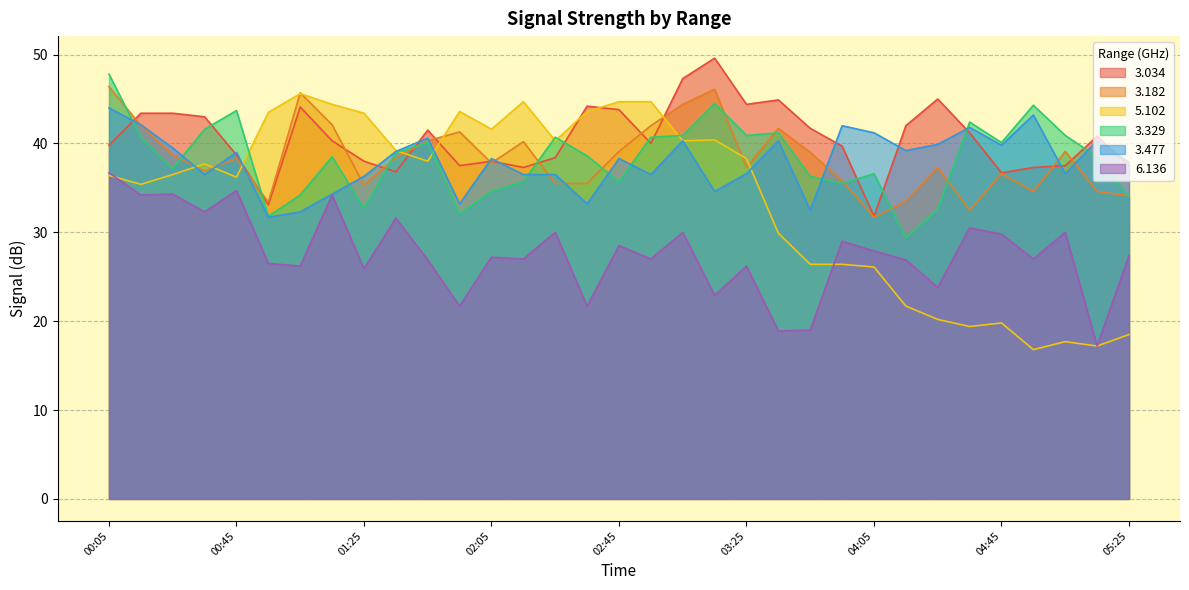

How many series are shown in this chart?

6